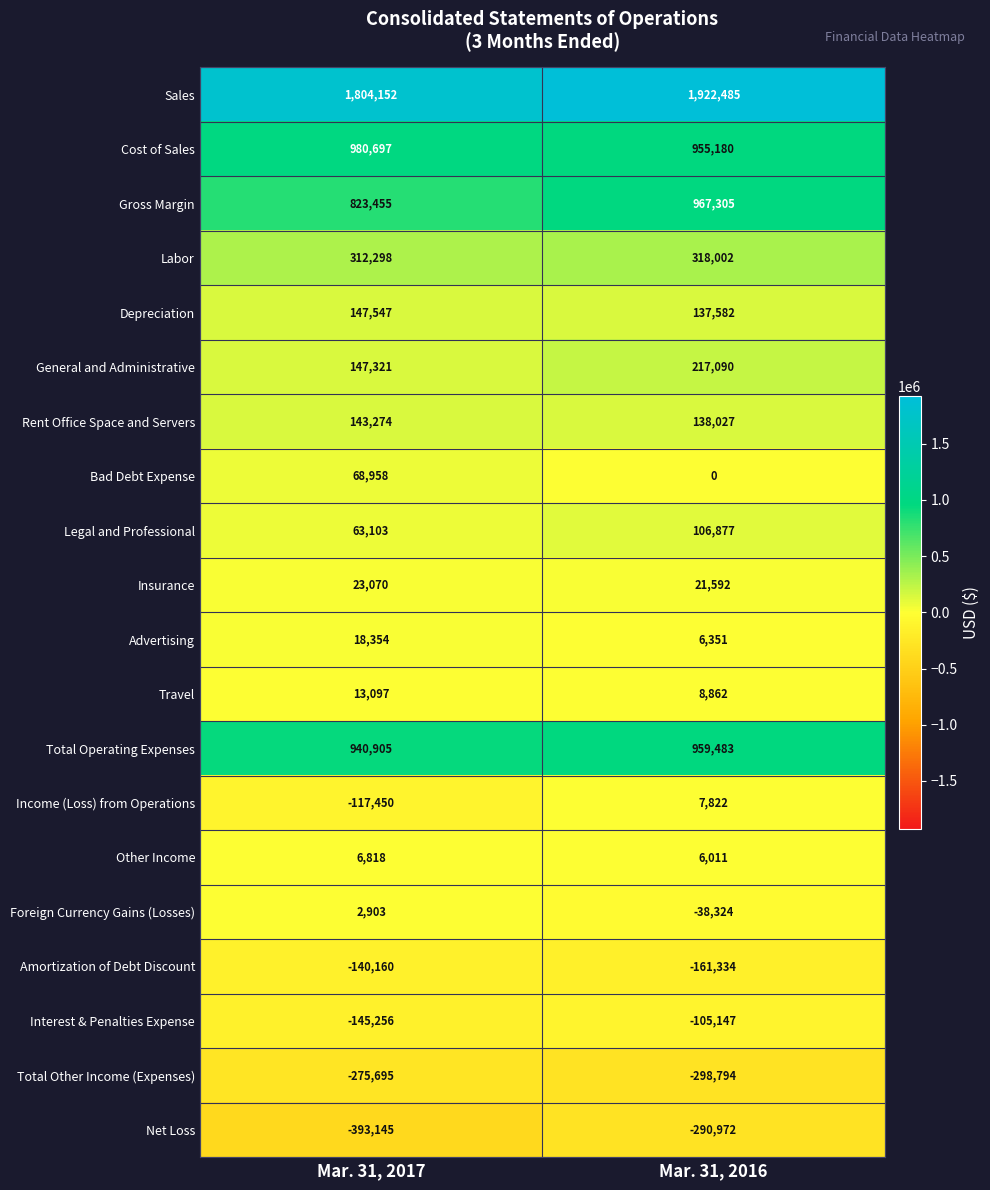

What is the sum of the Amortization of Debt Discount values at Mar. 31, 2016 and Mar. 31, 2017?

-301494